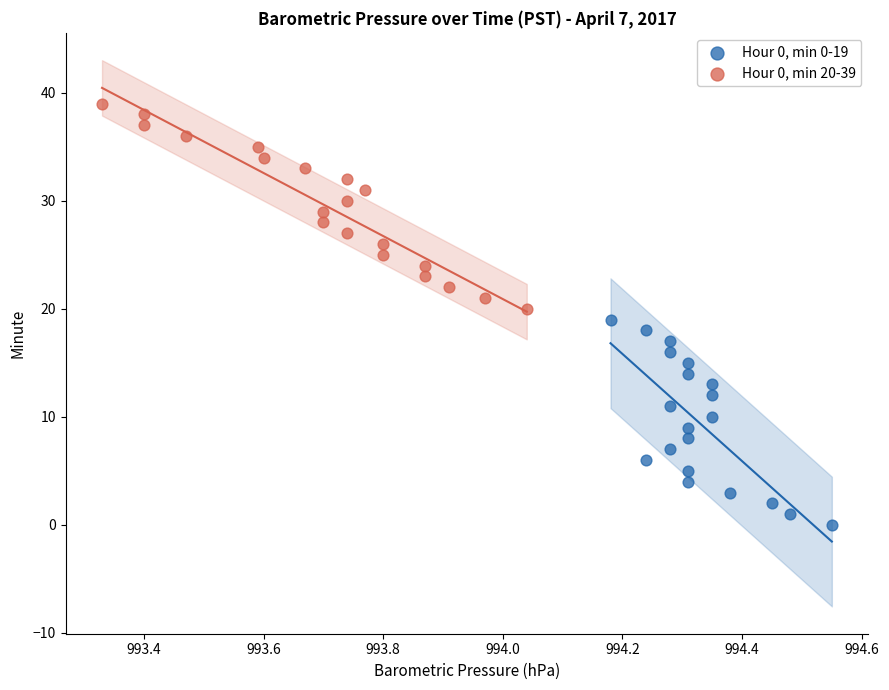

Which series reaches the minimum Y coordinate?

Hour 0, min 0-19